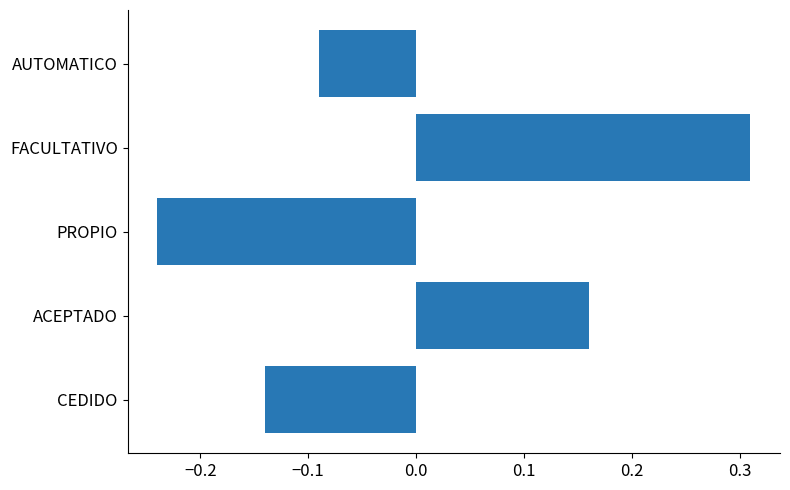

What is the sum of the values at PROPIO and AUTOMATICO?

-0.3